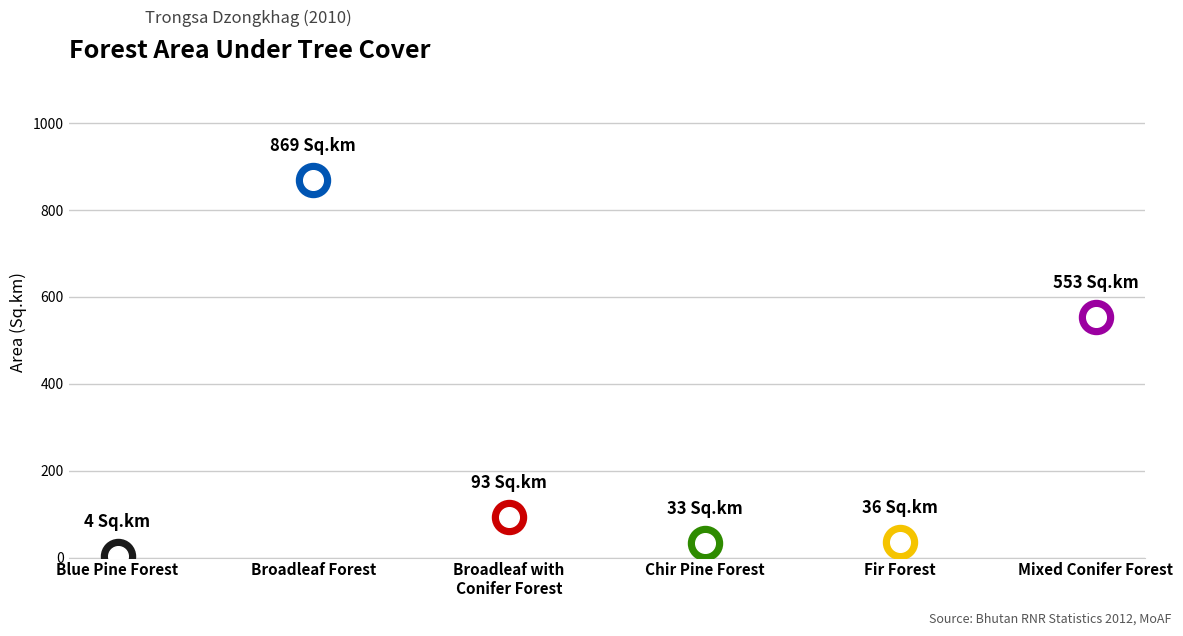

Between Broadleaf with
Conifer Forest and Broadleaf Forest, which is larger?

Broadleaf Forest